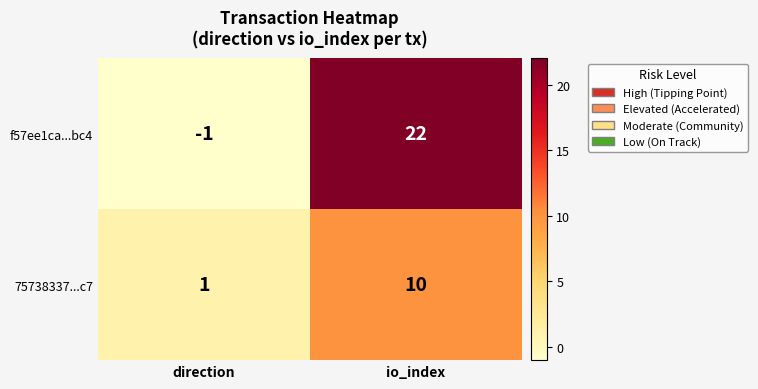

What is the sum of the 75738337...c7 values at direction and io_index?

11